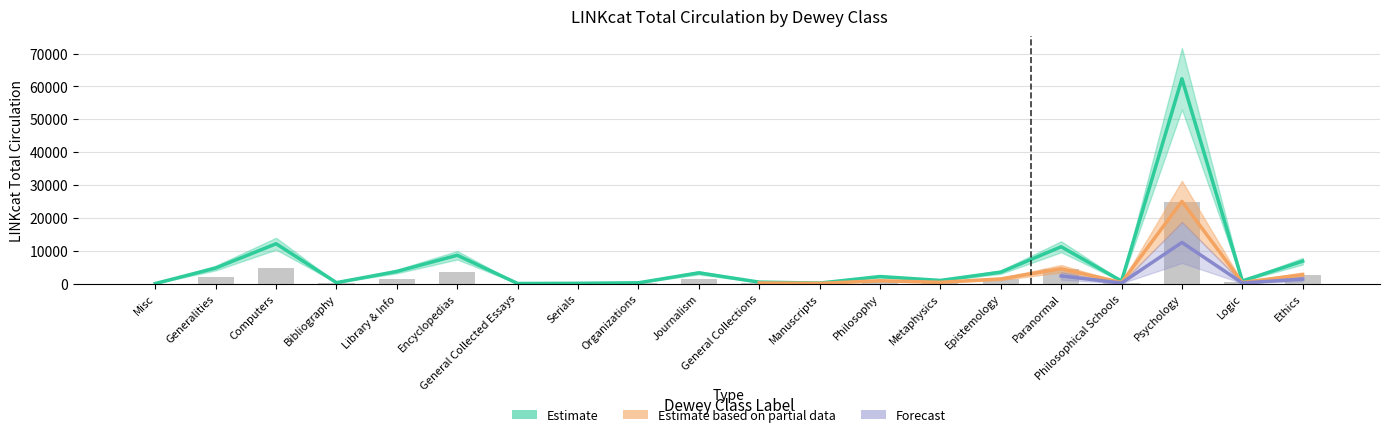

Which series changed the most between Bibliography and General Collected Essays?

Estimate